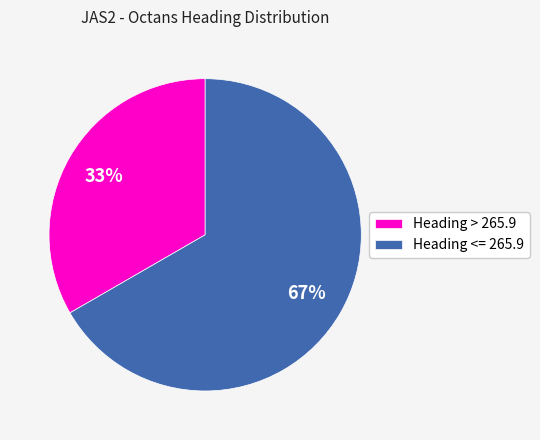

Which category has the smallest portion of the pie?

Heading > 265.9